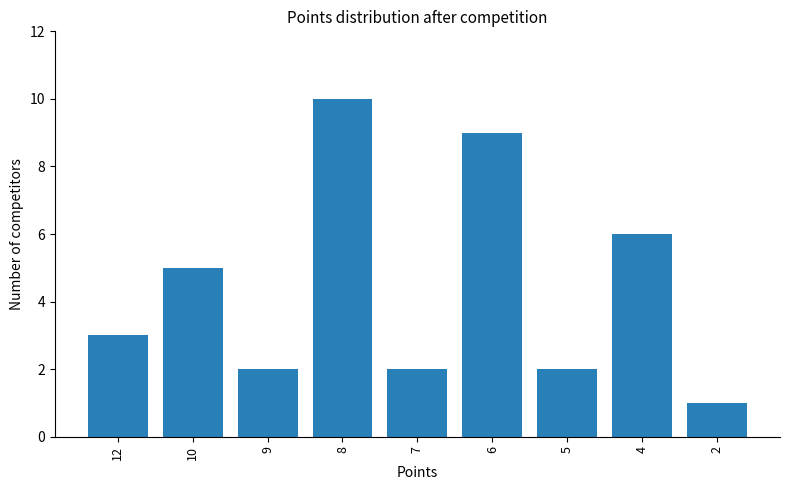

What is the change in value from 10 to 2?

-4